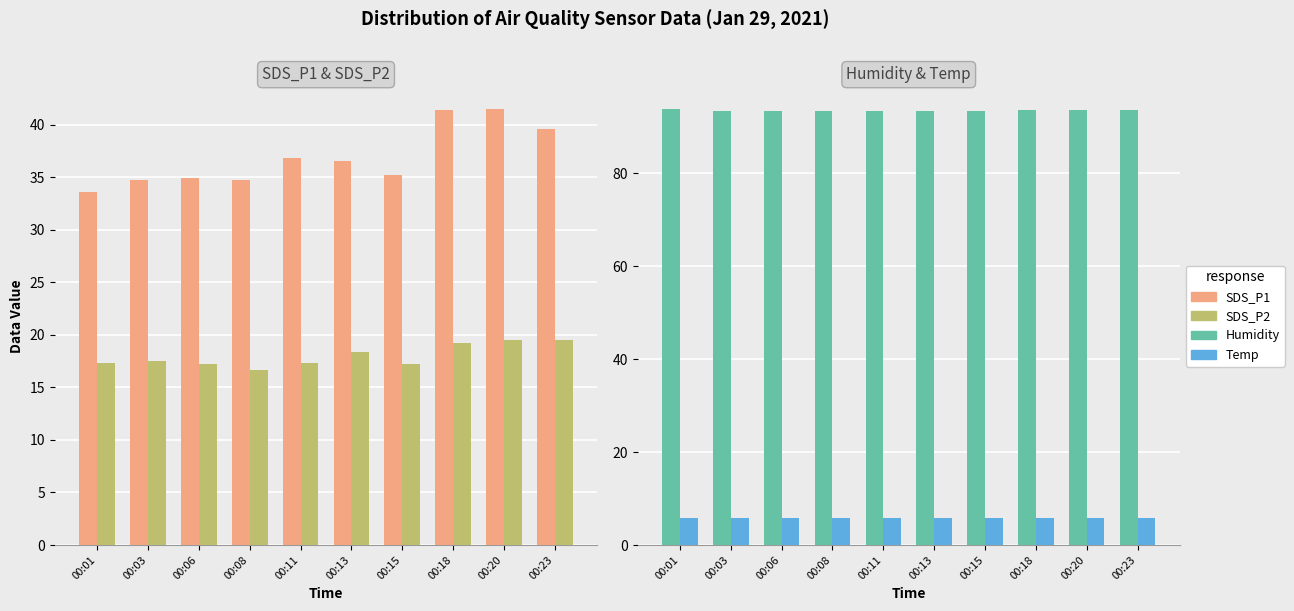

At which category is the sum across all series the highest?

00:20